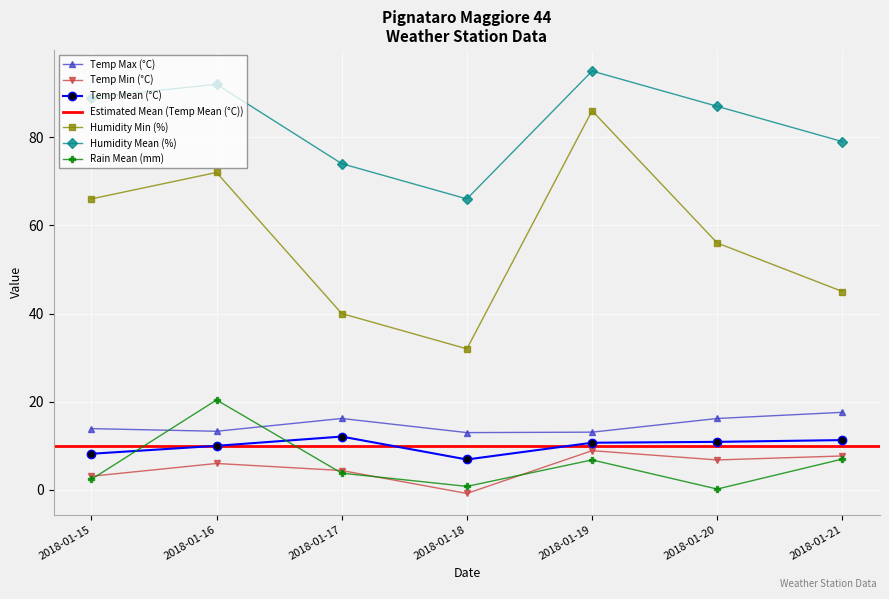

Where is Humidity Min (%) nearest to the value 59?

2018-01-20